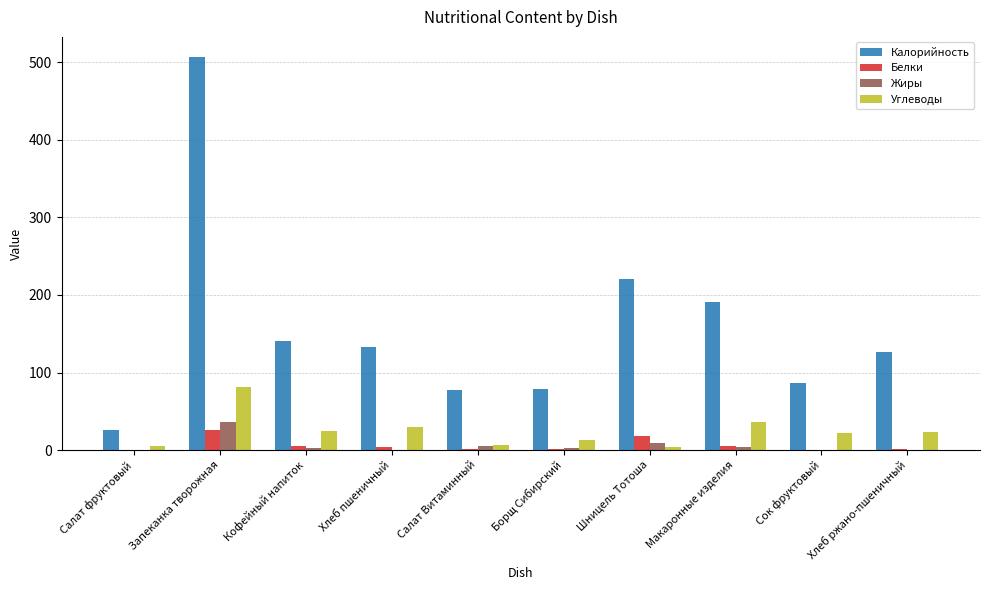

At which category is the sum across all series the highest?

Запеканка творожная